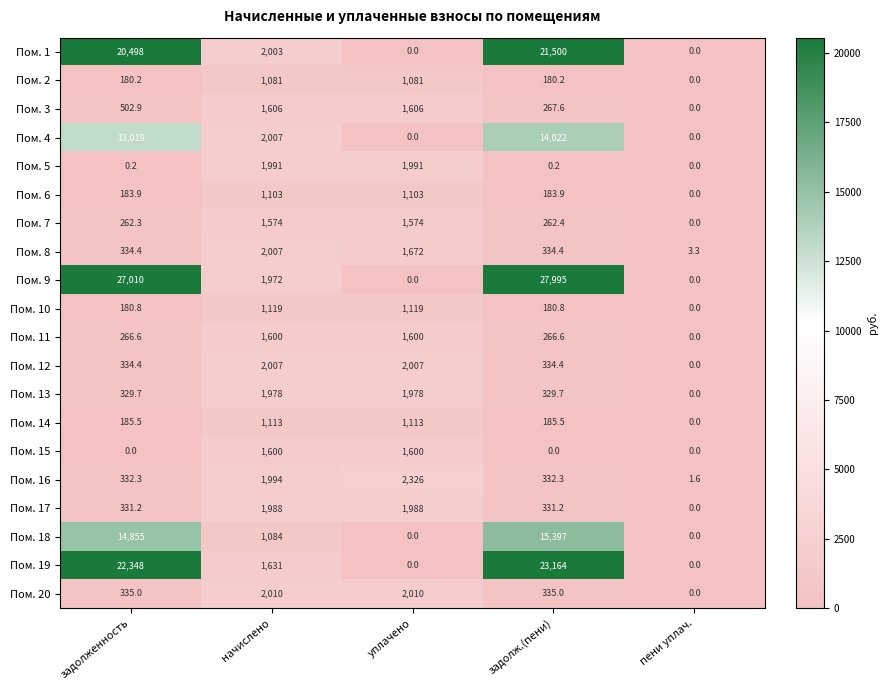

What value does the Пом. 6 series have at уплачено?

1103.0